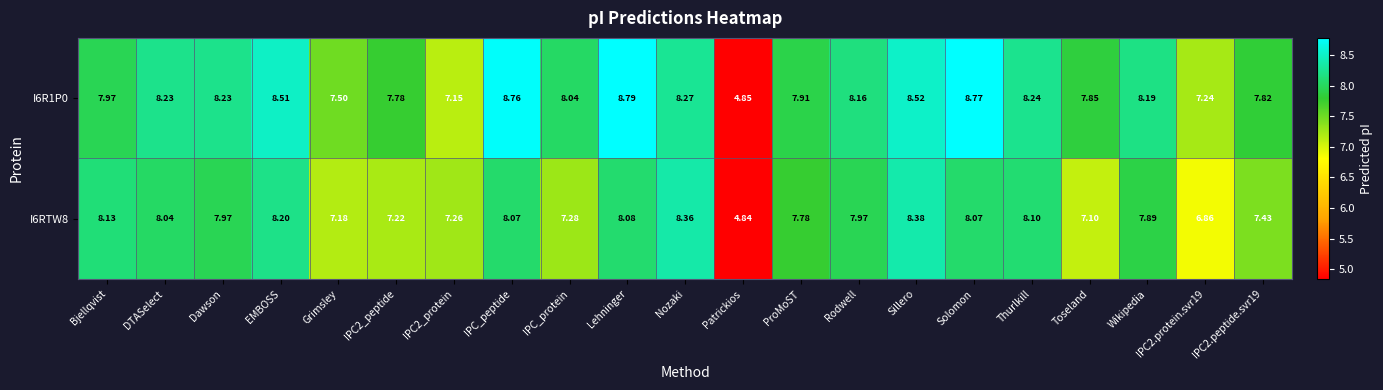

Between Patrickios and ProMoST, which series saw the biggest shift?

I6R1P0